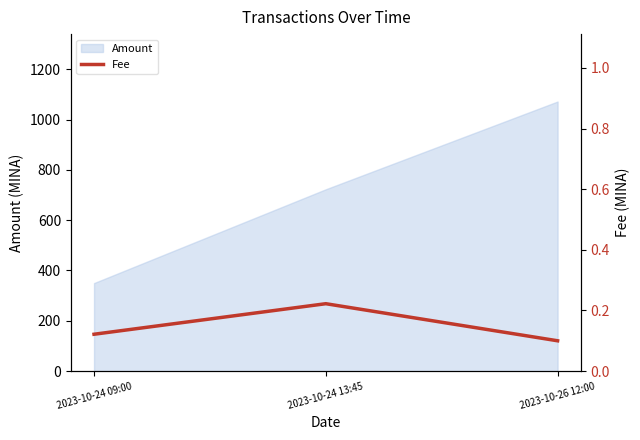

At which label does Amount reach its peak?

2023-10-26 12:00